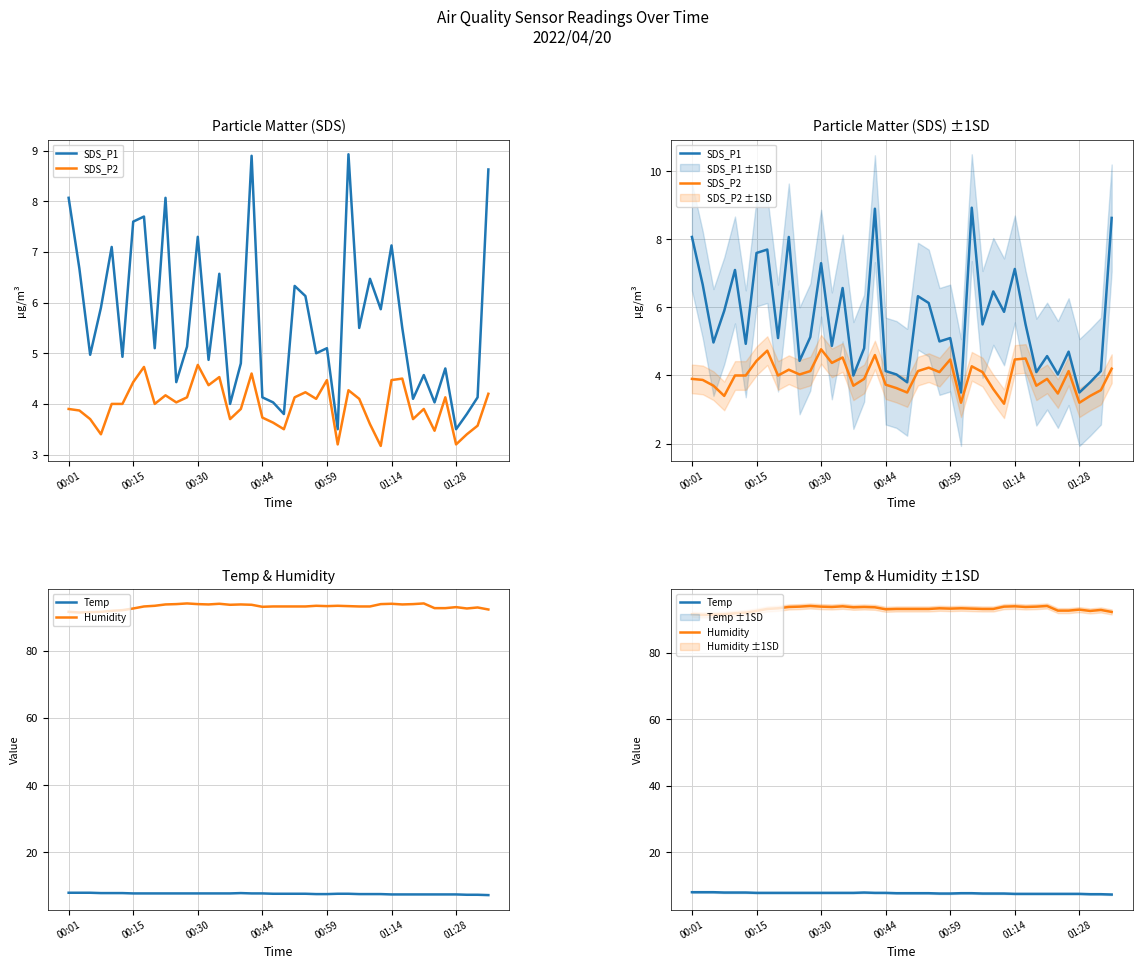

What is the spread (max minus min) of values at 38?

89.3